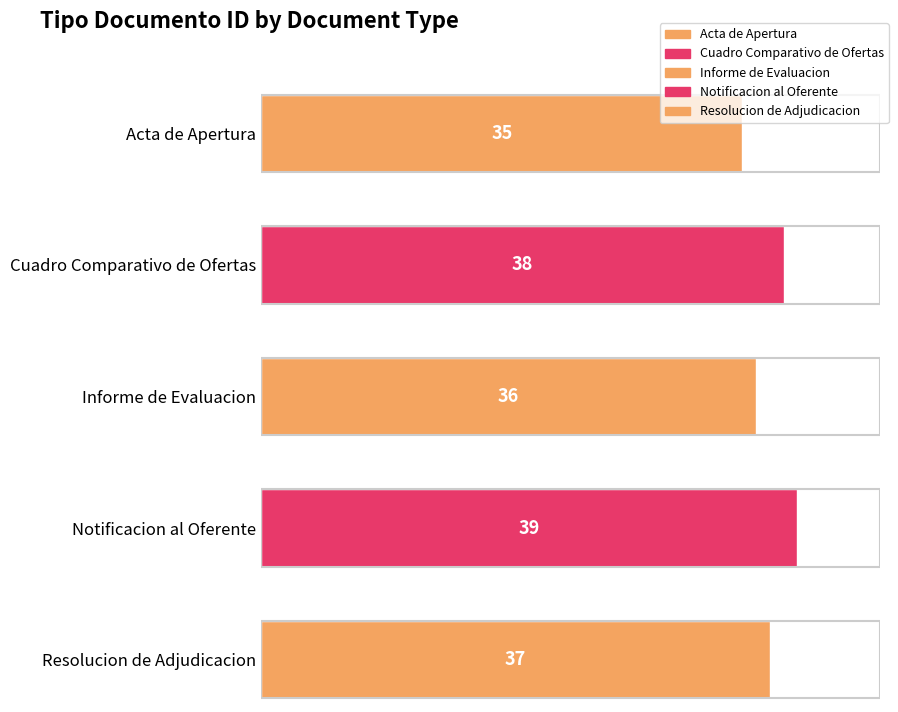

What is the average value?

37